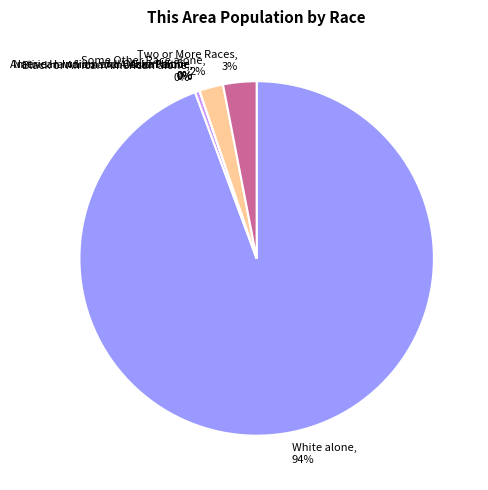

Do Two or More Races, 3% and Some Other Race alone, 2% together represent more than half of the pie?

No